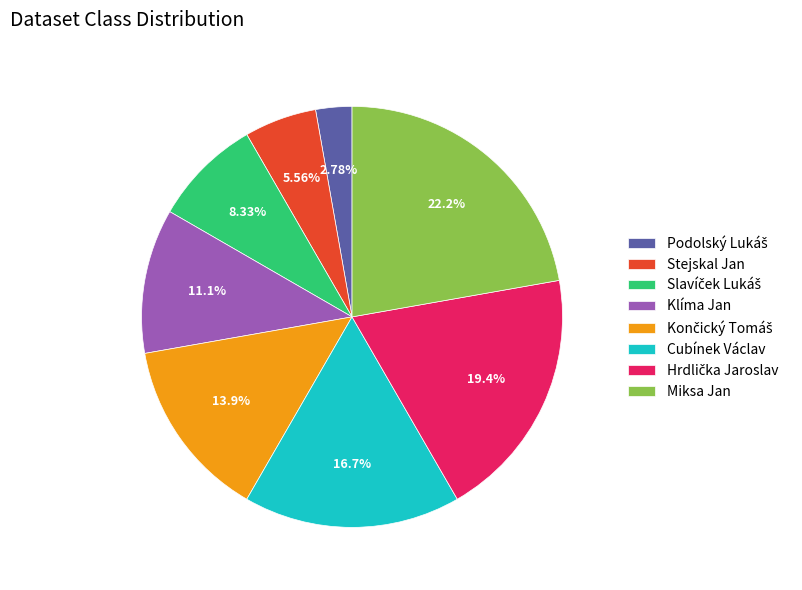

Which slice is the largest?

Miksa Jan